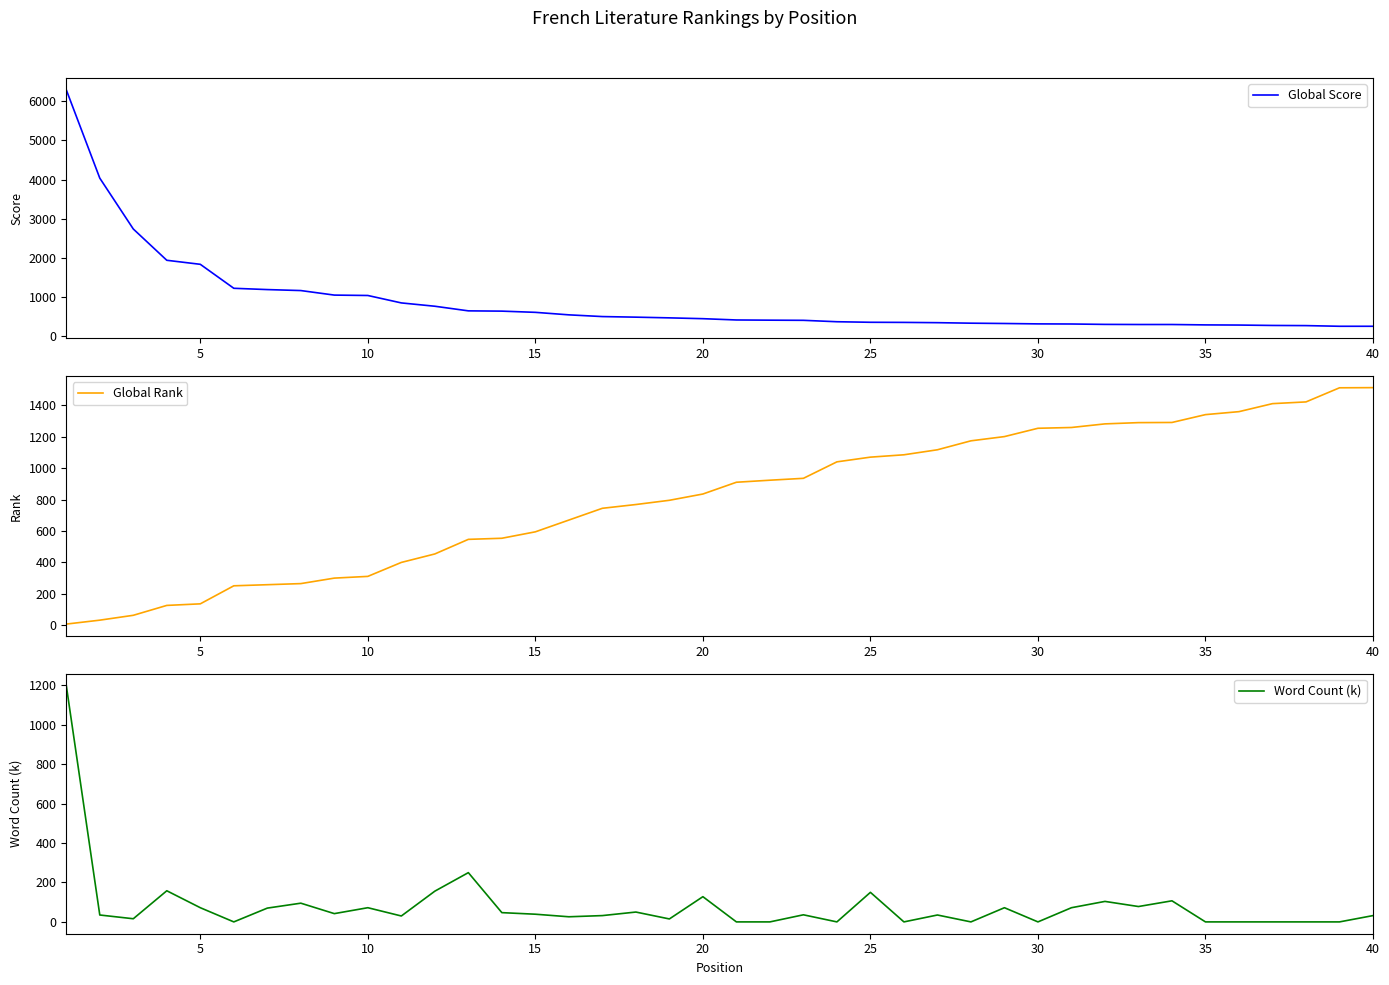

What is the highest value of the Word Count (k) series?

1200